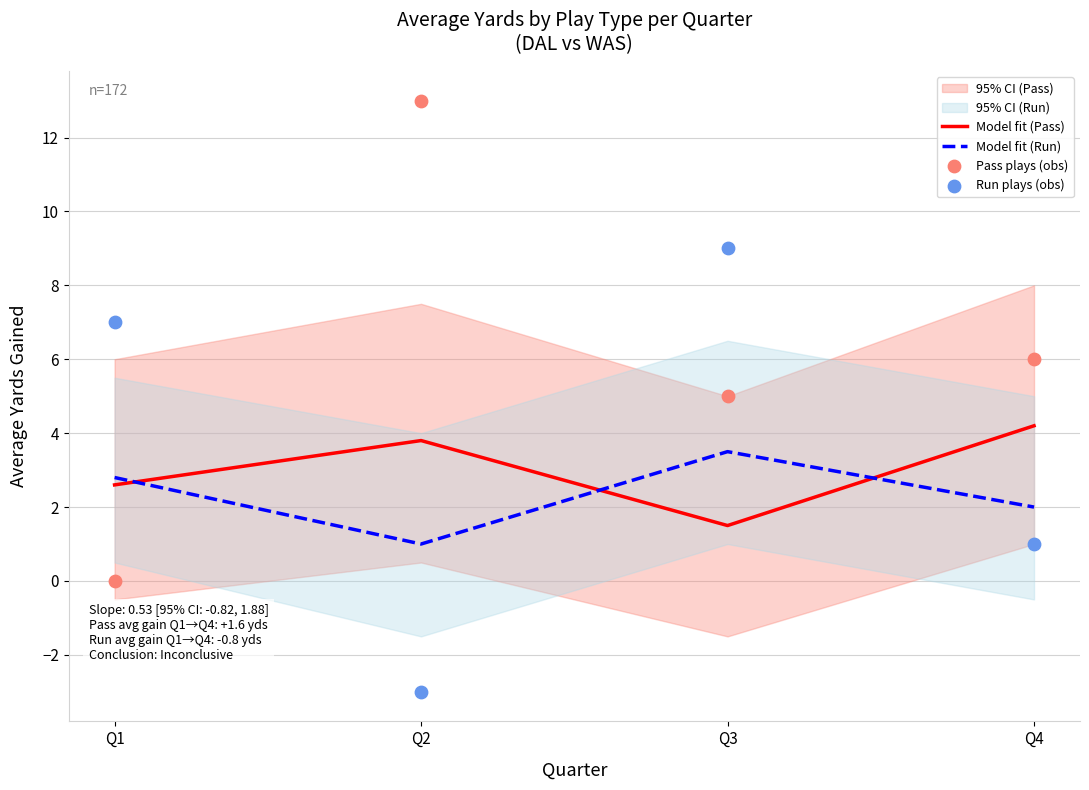

Which series reaches the minimum Y coordinate?

Run plays (obs)